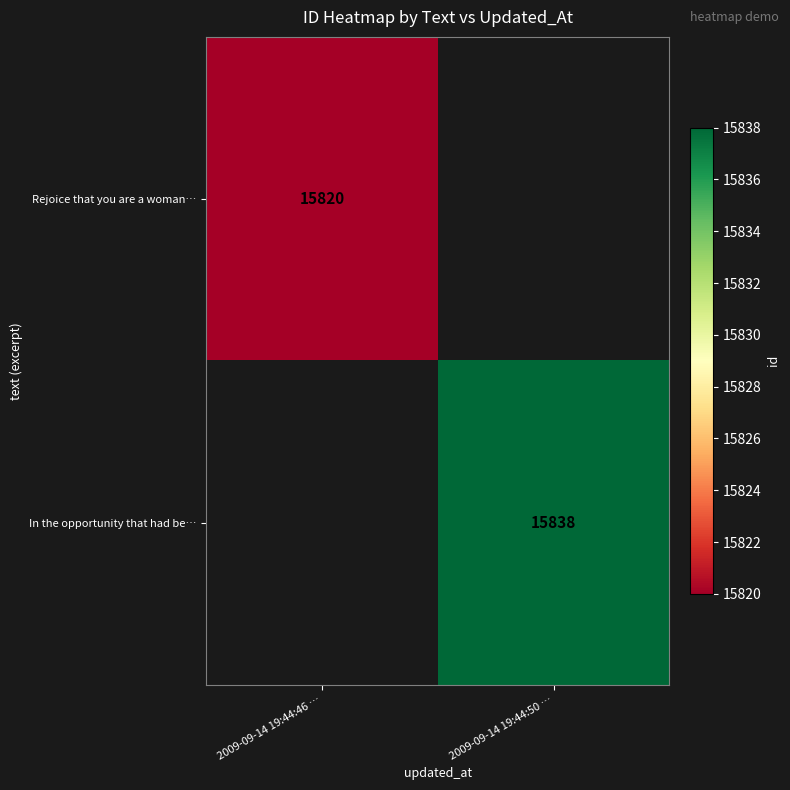

Is the value of In the opportunity that had be… at 2009-09-14 19:44:50 … greater than the value of Rejoice that you are a woman… at 2009-09-14 19:44:46 …?

Yes